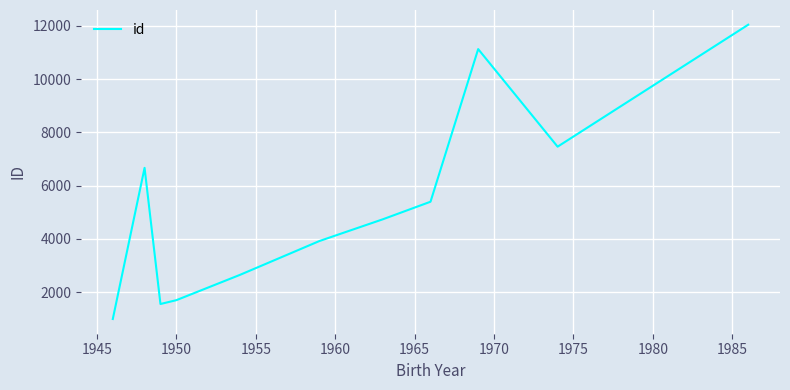

What is the greatest value displayed?

12047.0